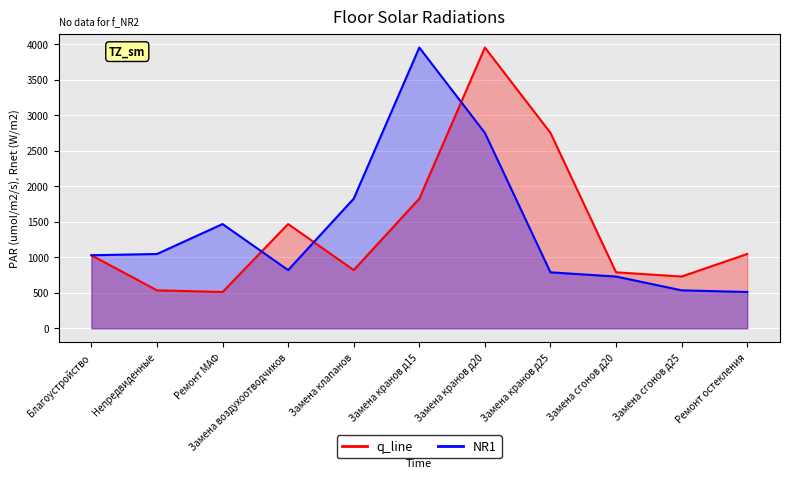

Rank the categories by NR1 value from highest to lowest.

Замена кранов д15, Замена кранов д20, Замена клапанов, Ремонт МАФ, Непредвиденные, Благоустройство, Замена воздухоотводчиков, Замена кранов д25, Замена сгонов д20, Замена сгонов д25, Ремонт остекления